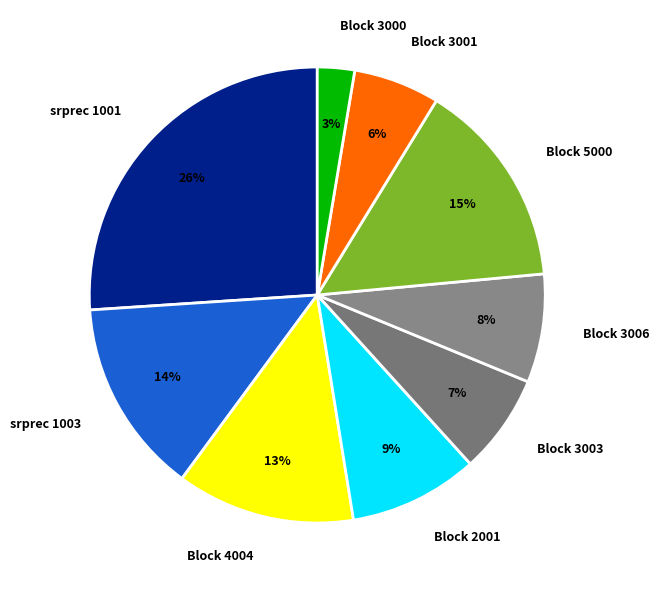

How many slices are in this pie chart?

9